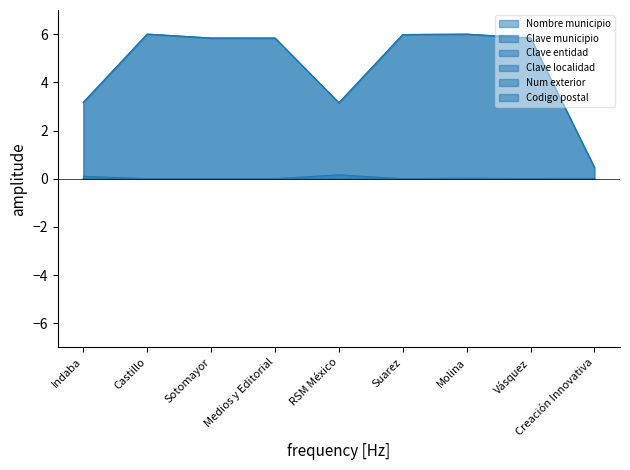

True or false: Nombre municipio and Num exterior intersect in this chart.

False